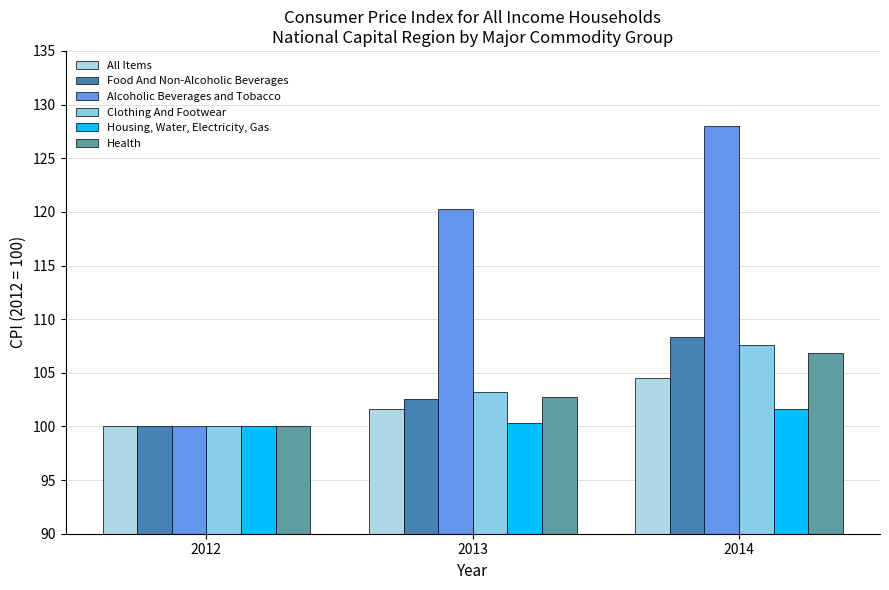

Reading left to right, extract all data points from this chart.

All Items: 100.0	101.6	104.5
Food And Non-Alcoholic Beverages: 100.0	102.6	108.3
Alcoholic Beverages and Tobacco: 100.0	120.3	128.0
Clothing And Footwear: 100.0	103.2	107.6
Housing, Water, Electricity, Gas: 100.0	100.3	101.6
Health: 100.0	102.7	106.8